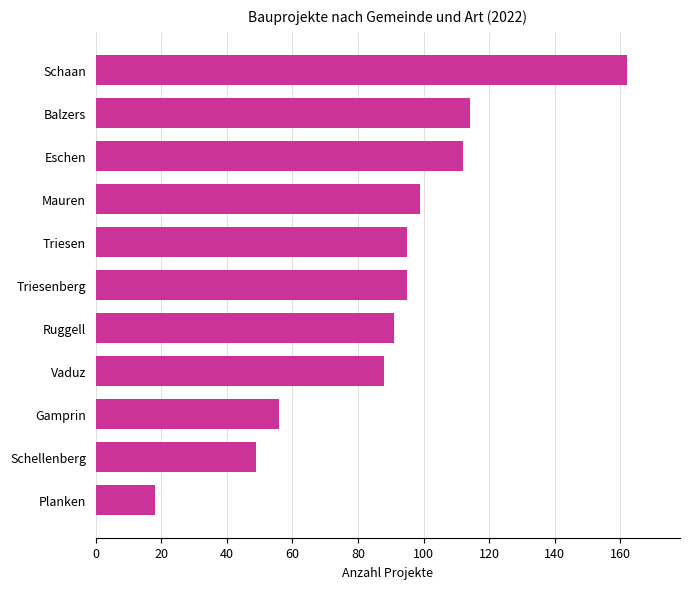

What is the ratio of the value at Triesenberg to the value at Eschen?

0.8